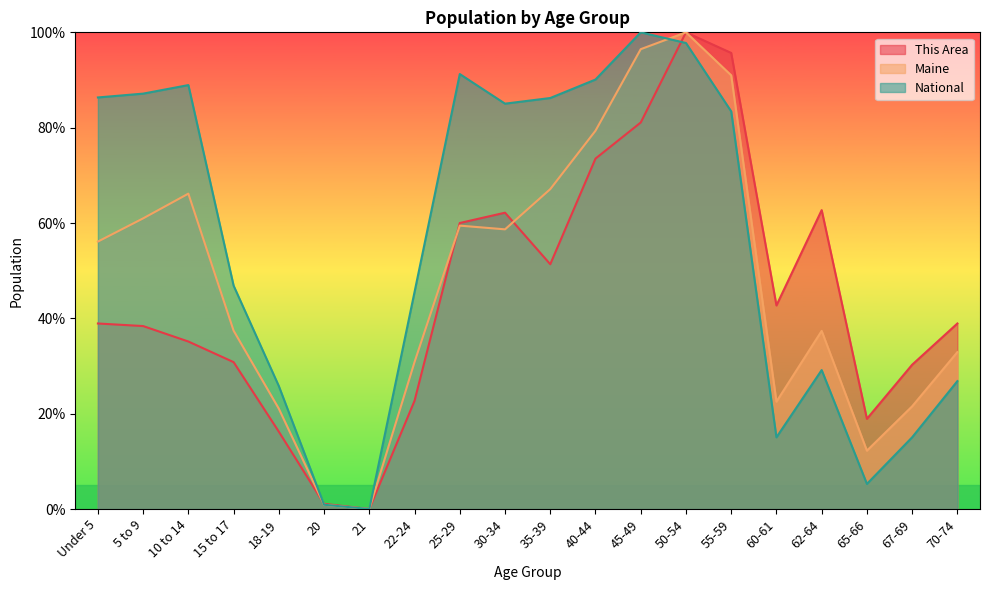

Reading right to left, transcribe all the data shown in this chart.

This Area: 70-74=38.9	67-69=30.3	65-66=18.9	62-64=62.7	60-61=42.7	55-59=95.7	50-54=100.0	45-49=81.1	40-44=73.5	35-39=51.4	30-34=62.2	25-29=60.0	22-24=22.7	21=0.0	20=1.1	18-19=16.2	15 to 17=30.8	10 to 14=35.1	5 to 9=38.4	Under 5=38.9
Maine: 70-74=32.9	67-69=21.5	65-66=12.2	62-64=37.4	60-61=22.5	55-59=91.0	50-54=100.0	45-49=96.5	40-44=79.4	35-39=67.1	30-34=58.7	25-29=59.5	22-24=30.8	21=0.0	20=0.9	18-19=21.0	15 to 17=37.4	10 to 14=66.2	5 to 9=61.0	Under 5=56.1
National: 70-74=26.8	67-69=15.0	65-66=5.3	62-64=29.1	60-61=15.0	55-59=83.4	50-54=97.8	45-49=100.0	40-44=90.1	35-39=86.2	30-34=85.0	25-29=91.2	22-24=45.5	21=0.0	20=0.9	18-19=25.8	15 to 17=46.9	10 to 14=88.9	5 to 9=87.1	Under 5=86.3